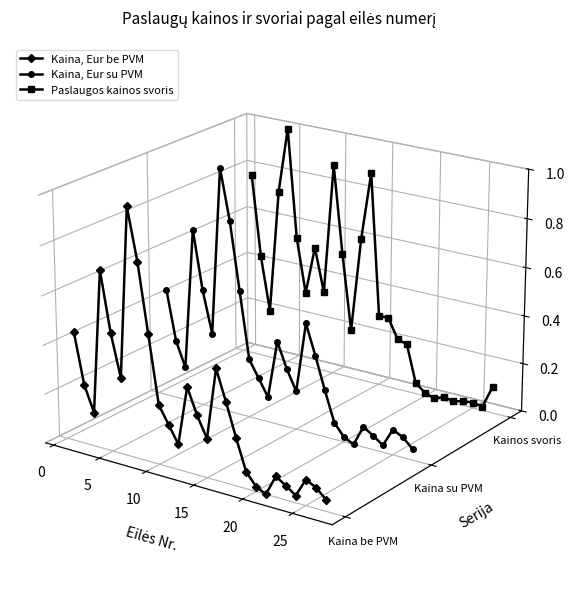

The value of Paslaugos kainos svoris at 0 is 0.0. True or false?

False